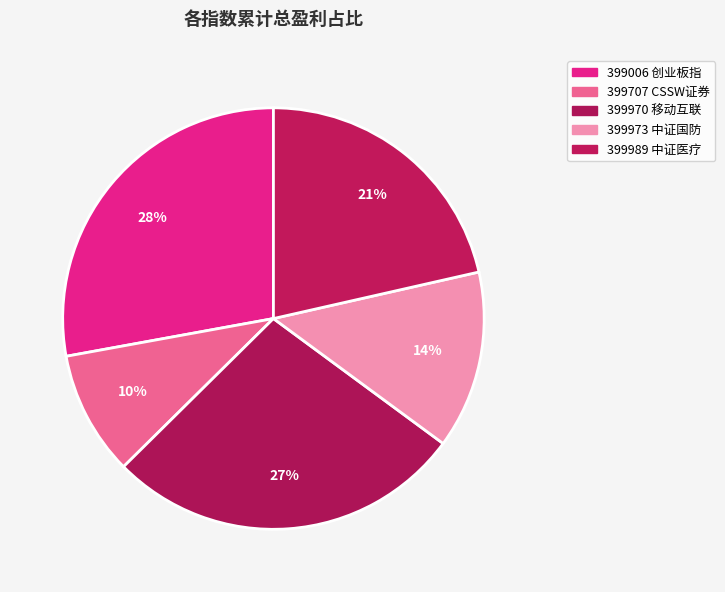

Combined, what portion of the pie is 399707 CSSW证券 and 399989 中证医疗?

31.0%